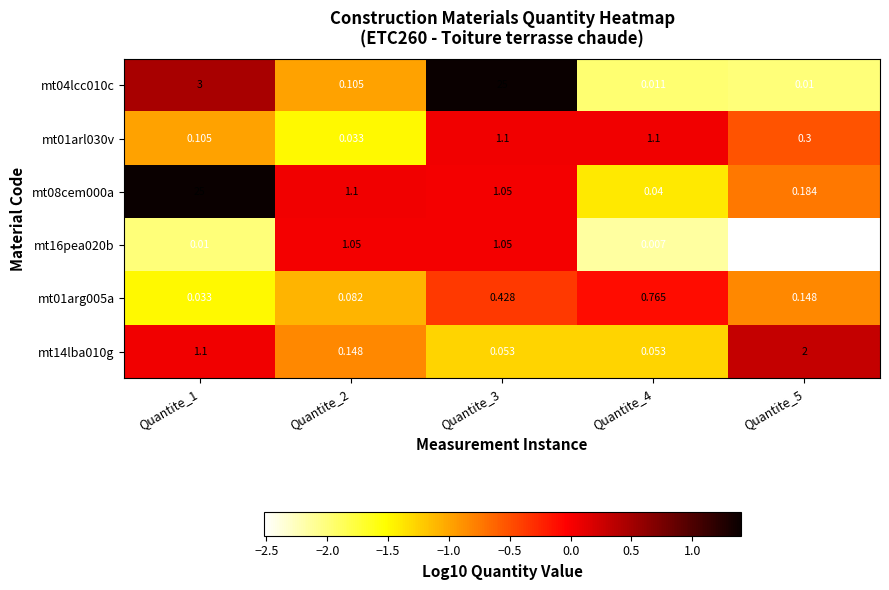

Count the number of data series in this chart.

6